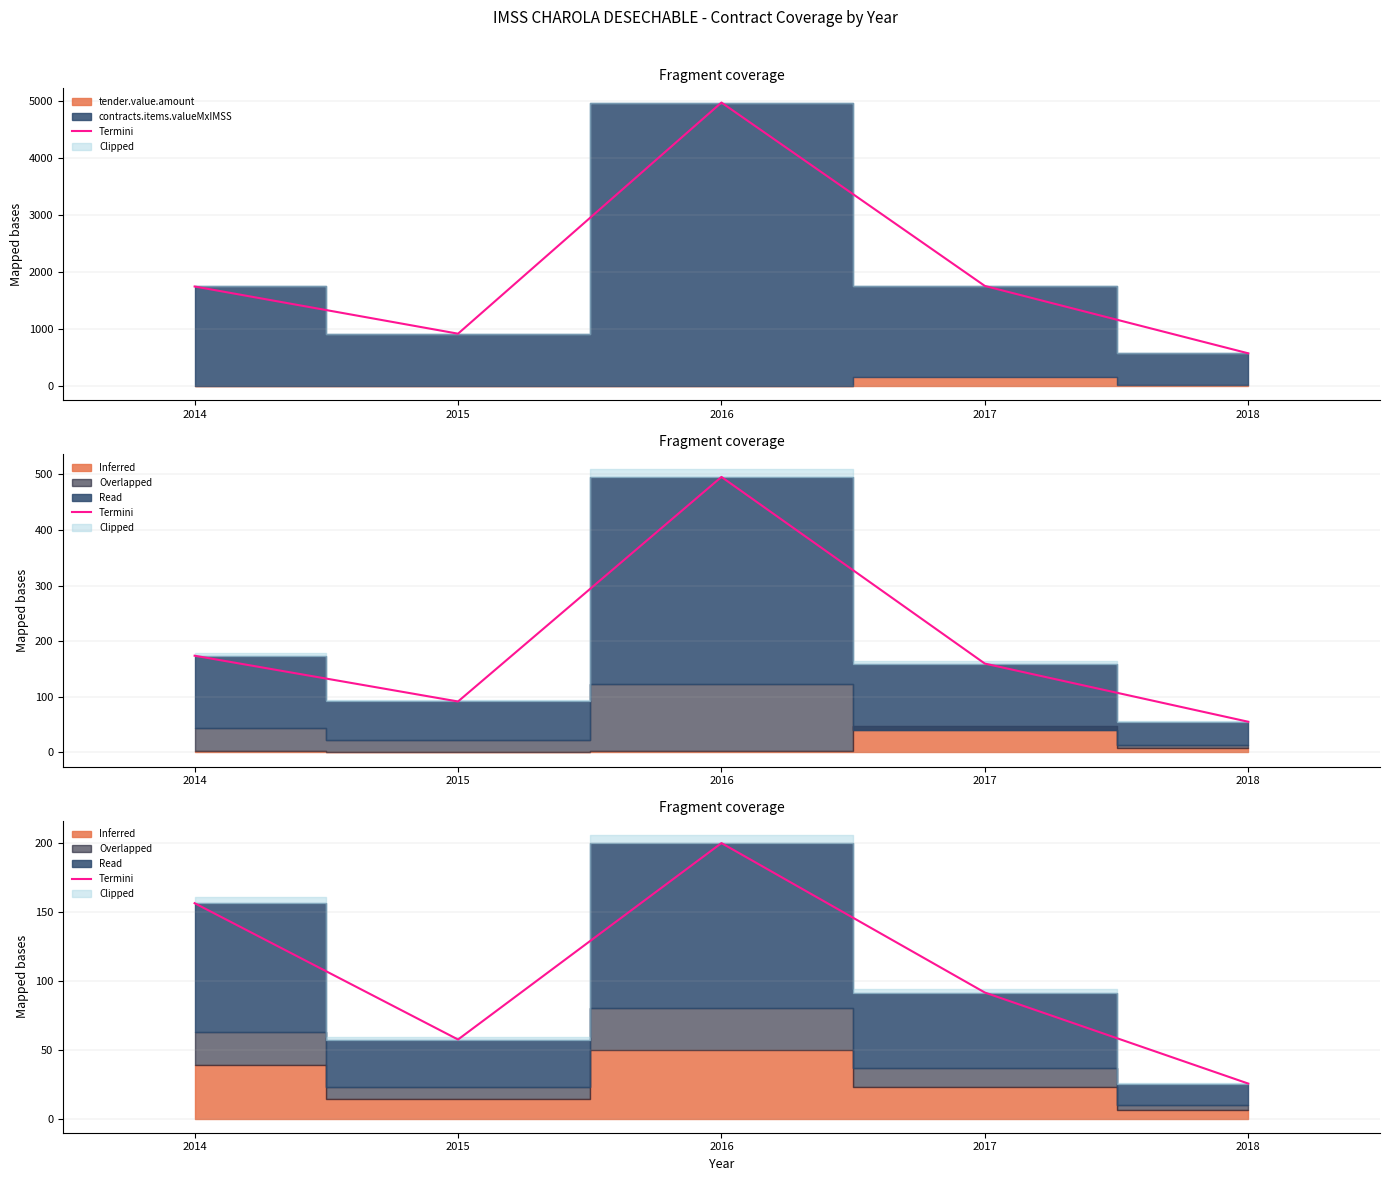

Which has a higher value, 2015 or 2016?

2016